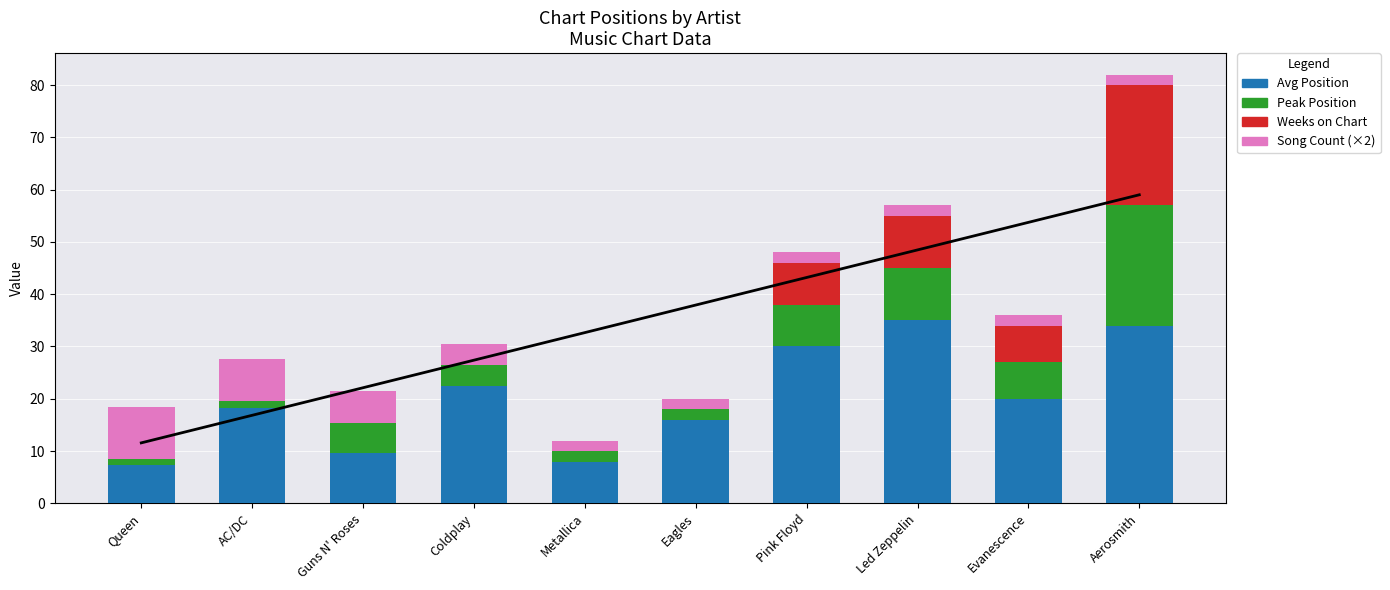

Reading left to right, transcribe all the data shown in this chart.

Avg Position: 7.4	18.3	9.7	22.5	8.0	16.0	30.0	35.0	20.0	34.0
Peak Position: 1.0	1.3	5.7	4.0	2.0	2.0	8.0	10.0	7.0	23.0
Weeks on Chart: 0.0	0.0	0.0	0.0	0.0	0.0	8.0	10.0	7.0	23.0
Song Count (×2): 10.0	8.0	6.0	4.0	2.0	2.0	2.0	2.0	2.0	2.0